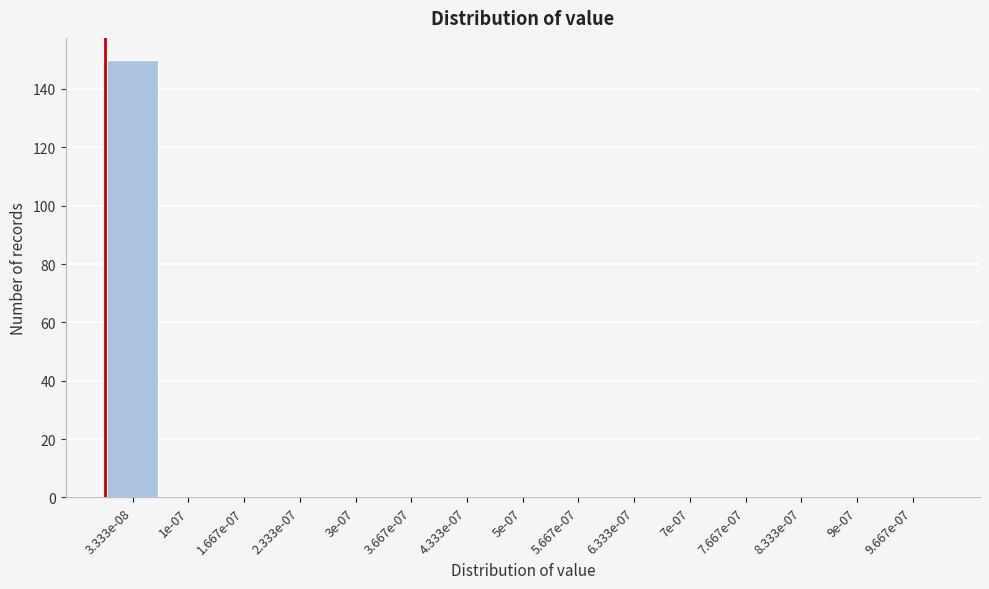

Reading left to right, what are all the values shown in this chart?

3.333e-08=150	1e-07=0	1.667e-07=0	2.333e-07=0	3e-07=0	3.667e-07=0	4.333e-07=0	5e-07=0	5.667e-07=0	6.333e-07=0	7e-07=0	7.667e-07=0	8.333e-07=0	9e-07=0	9.667e-07=0